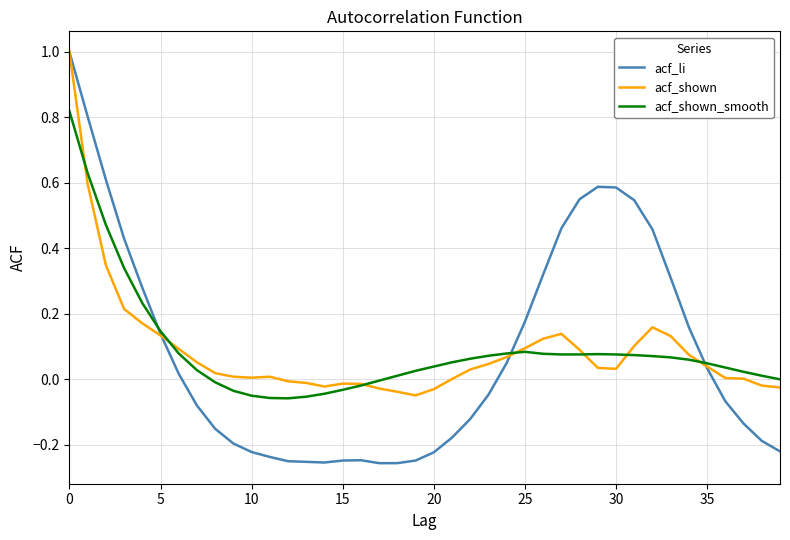

Which series has the largest range (max minus min)?

acf_li